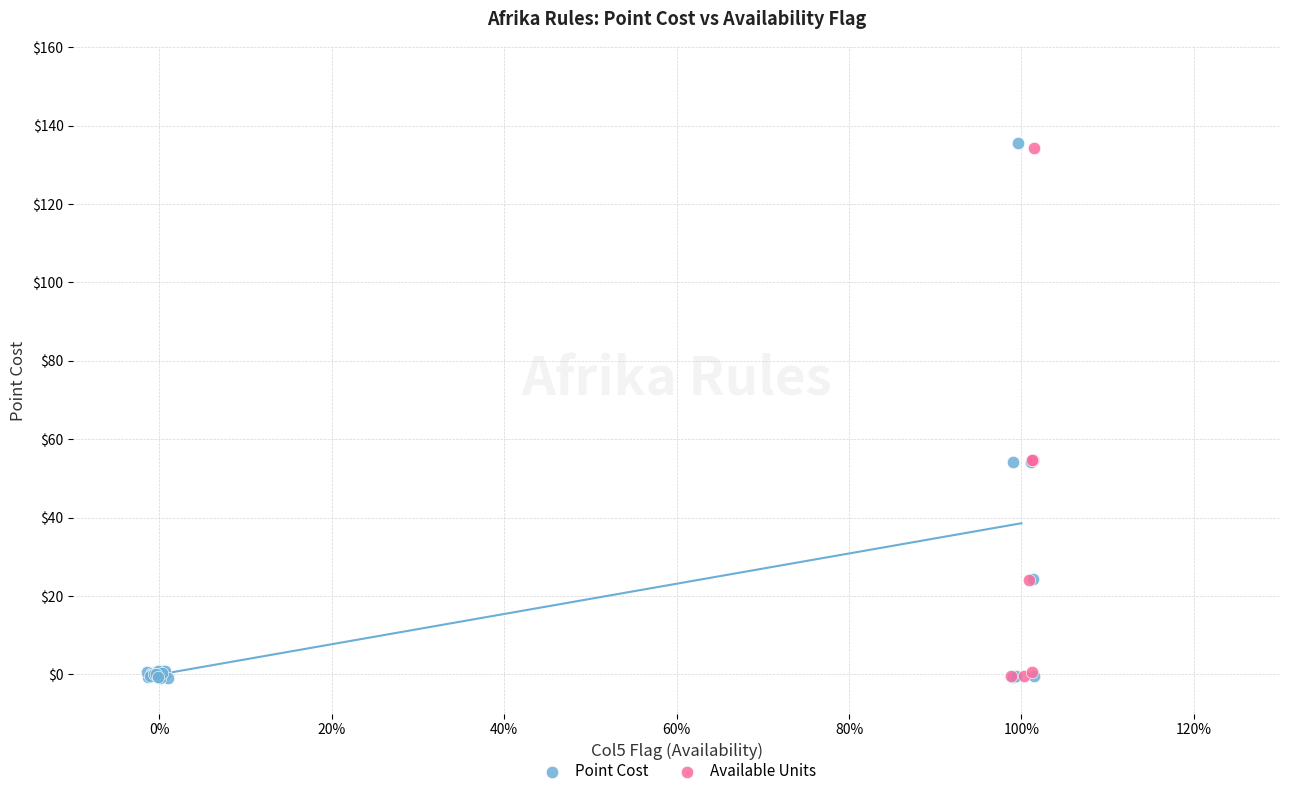

Which series has the widest spread of Y values?

Point Cost